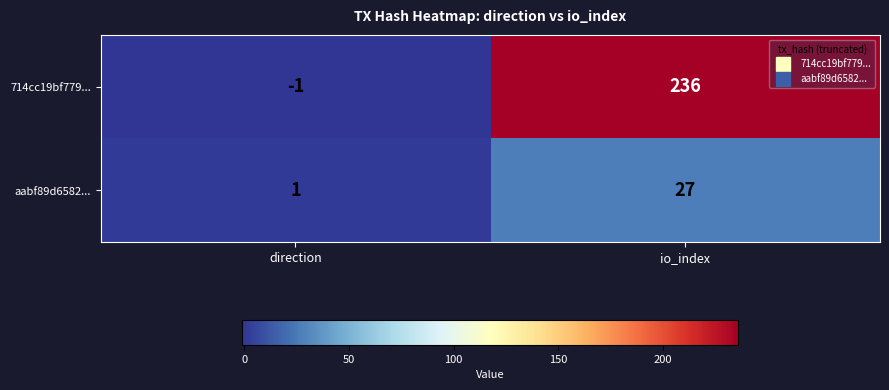

Count the number of data series in this chart.

2